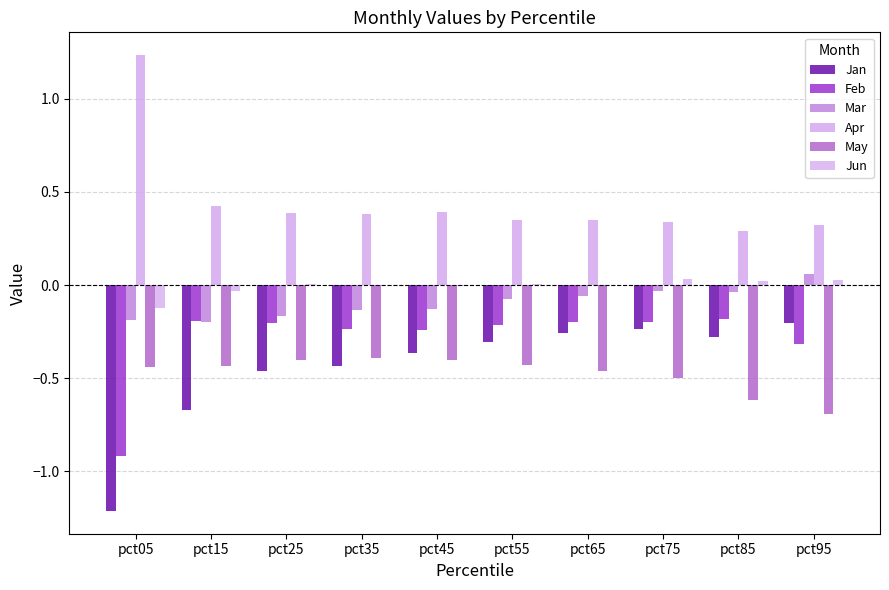

How many data points does each series have?

10